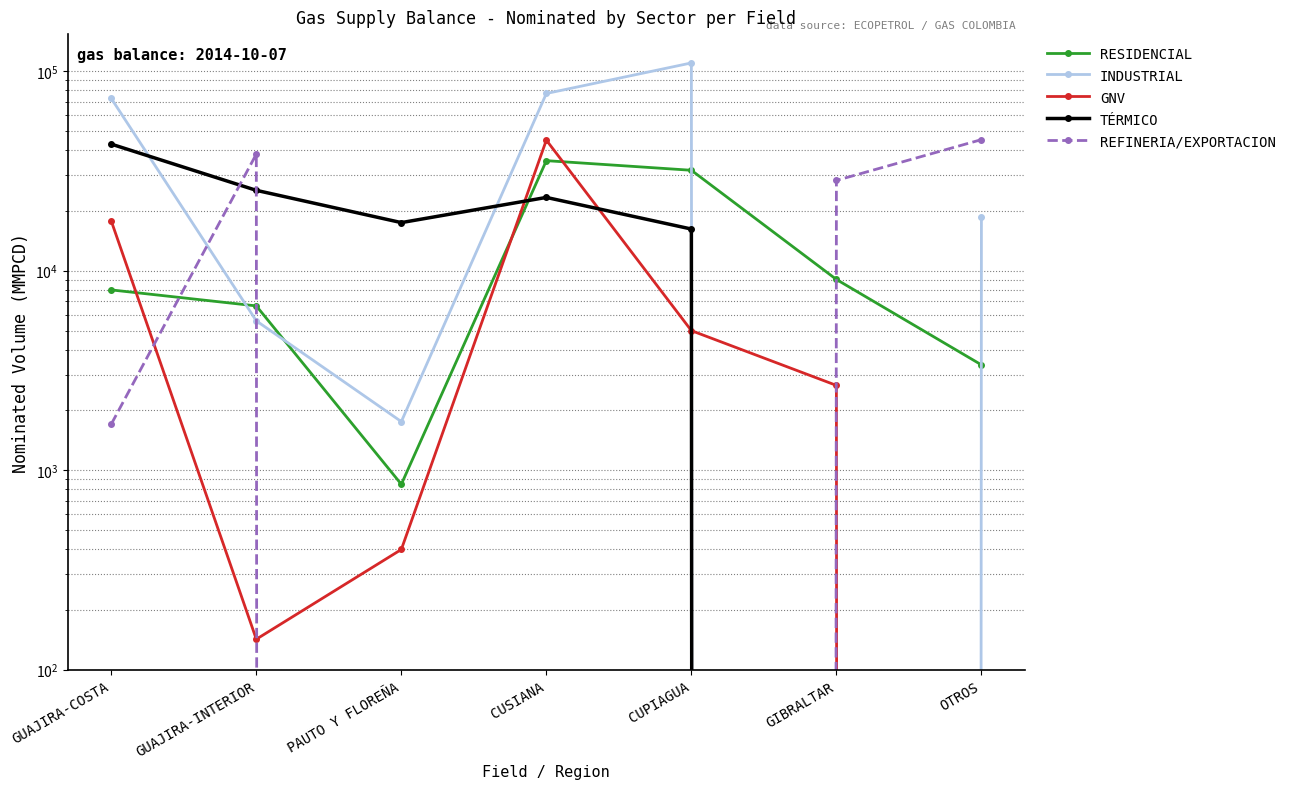

What is the value of the REFINERIA/EXPORTACION point at the 2nd from the left?

38361